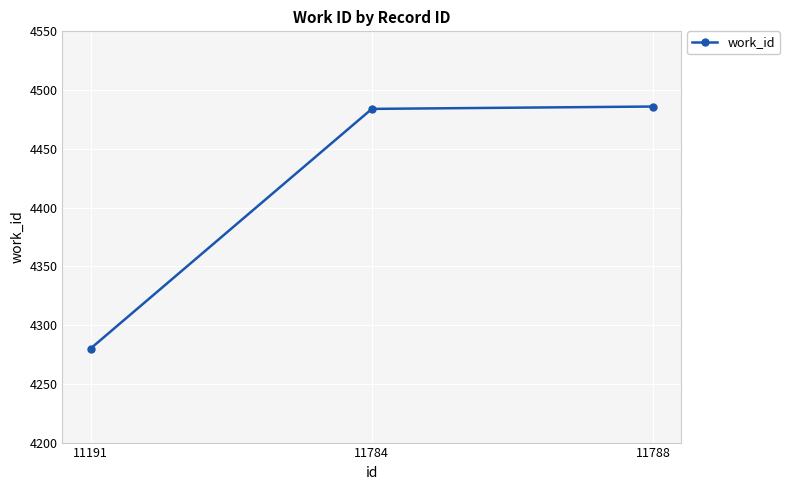

Reading left to right, extract all data points from this chart.

4280	4484	4486